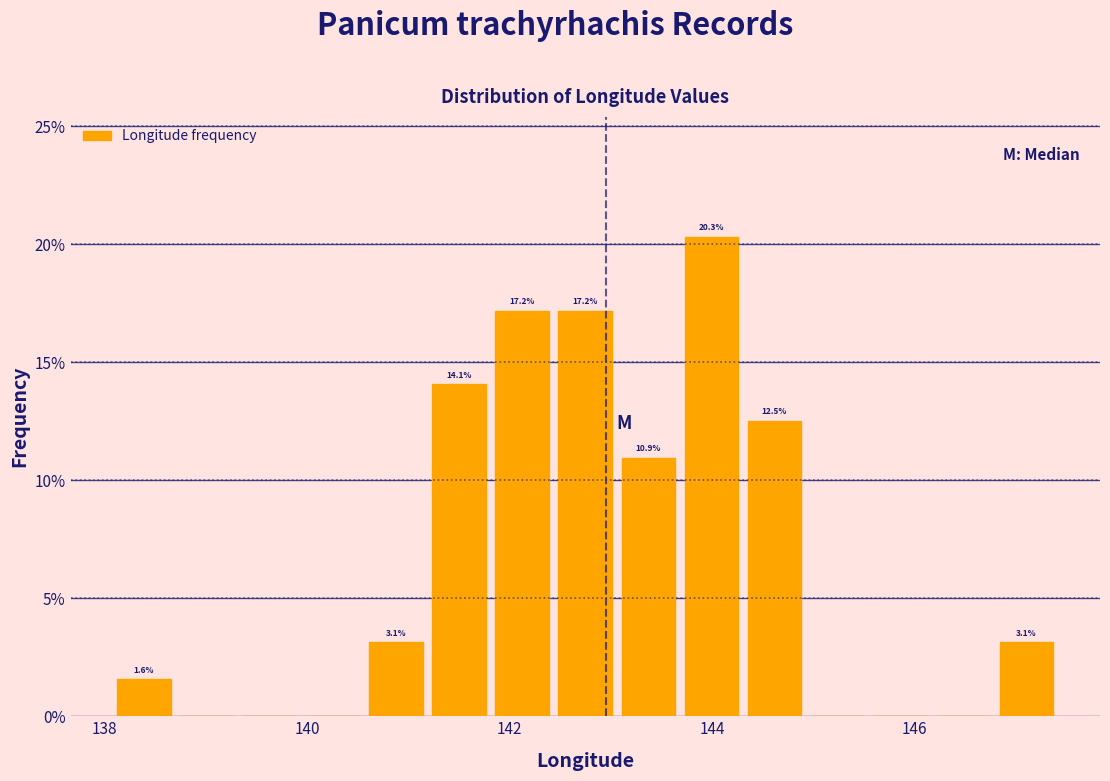

Around what value on the x-axis is the tallest bar? Give the approximate position of its centre, as read against the axis.

144.0